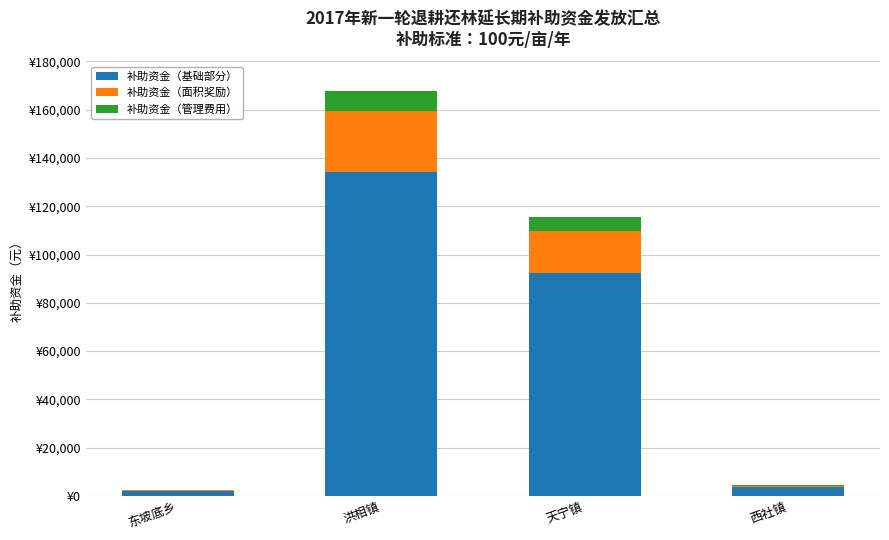

Does the chart contain stacked bars?

Yes